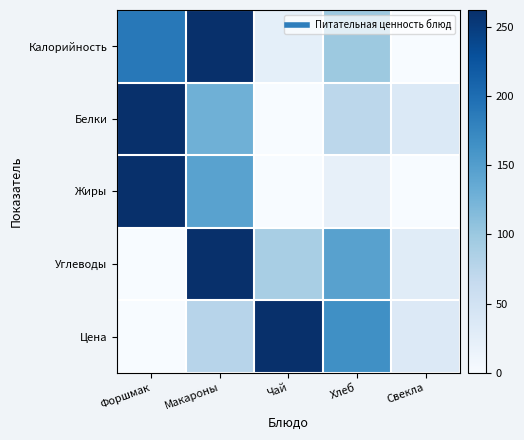

Rank the series by their maximum value, from lowest to highest.

Калорийность, Белки, Жиры, Углеводы, Цена